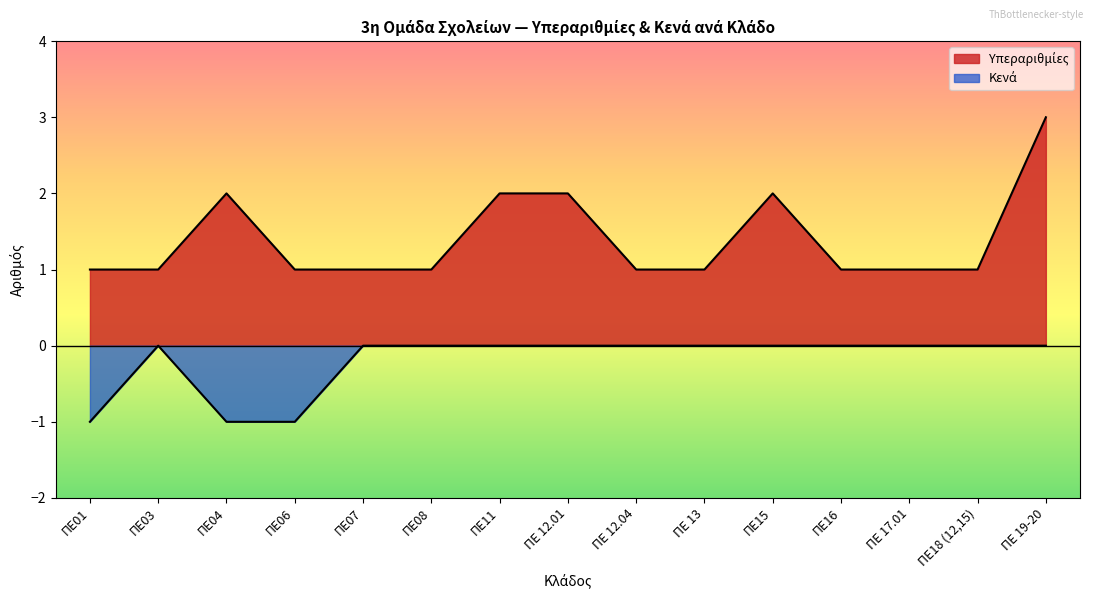

True or false: Υπεραριθμίες and Κενά intersect in this chart.

False